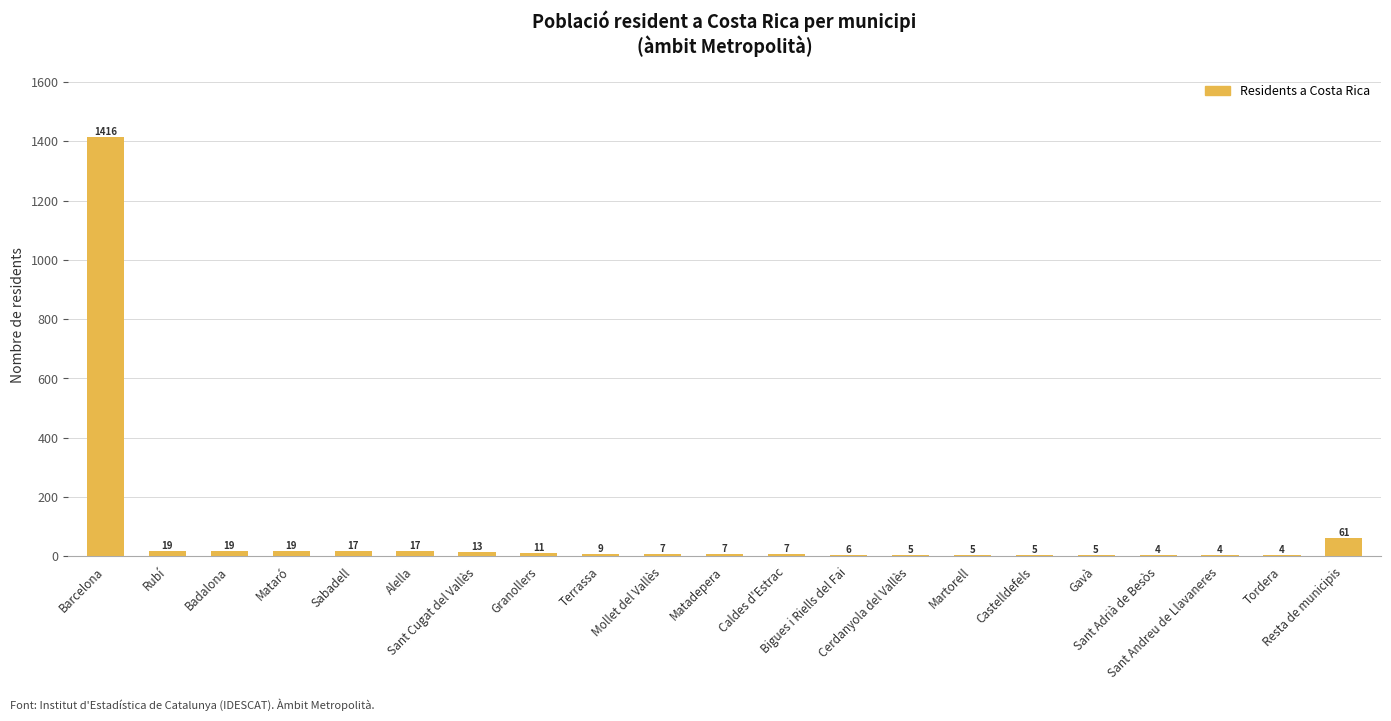

What is the maximum value shown in the chart?

1416